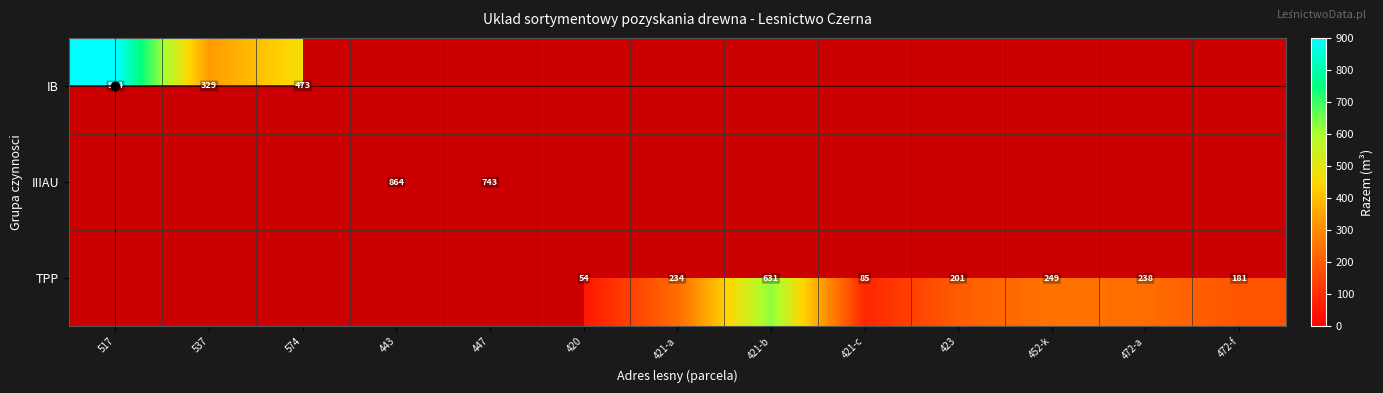

True or false: TPP has a value of 238 at 472-a.

True